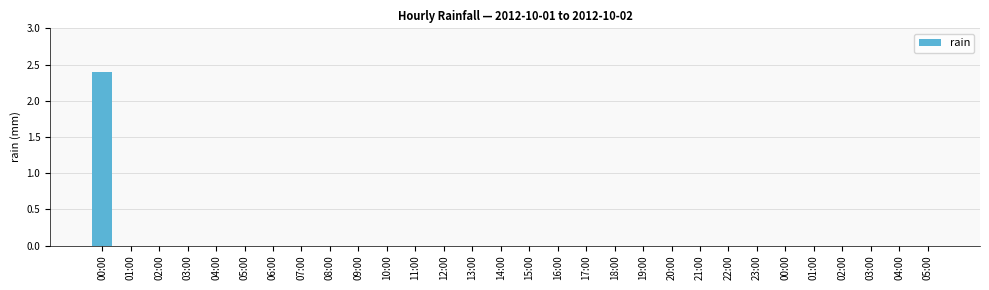

What is the maximum value shown in the chart?

2.4